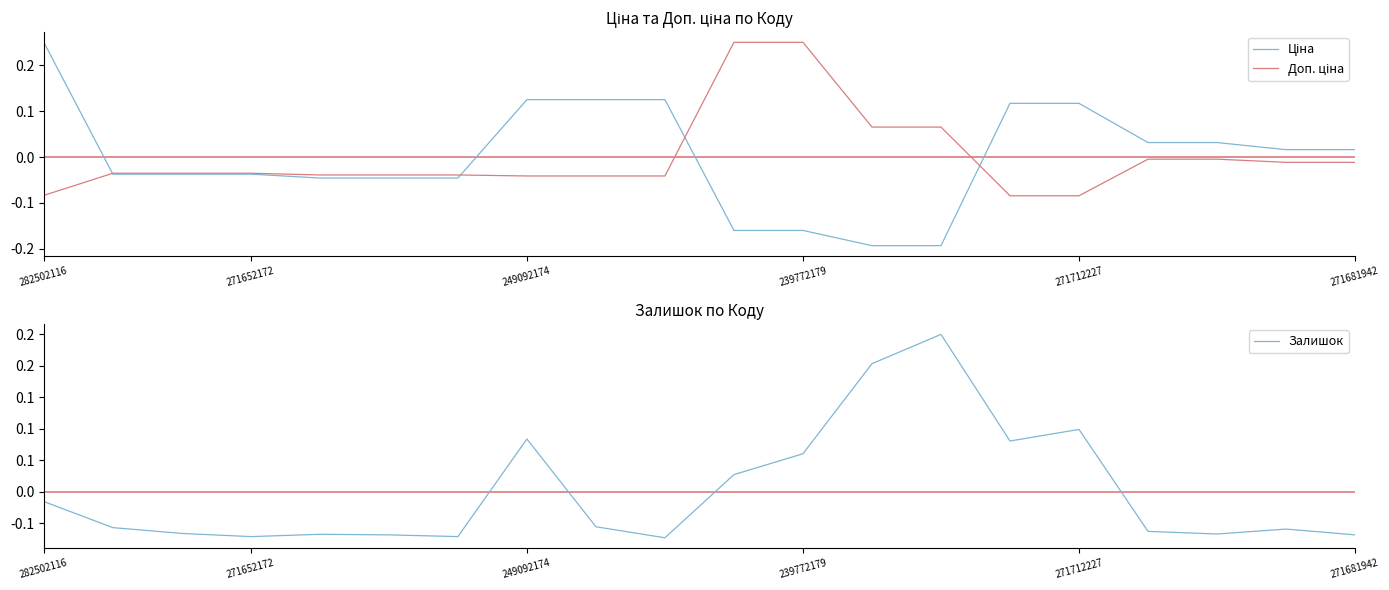

How many times do Залишок and Доп. ціна cross each other?

5